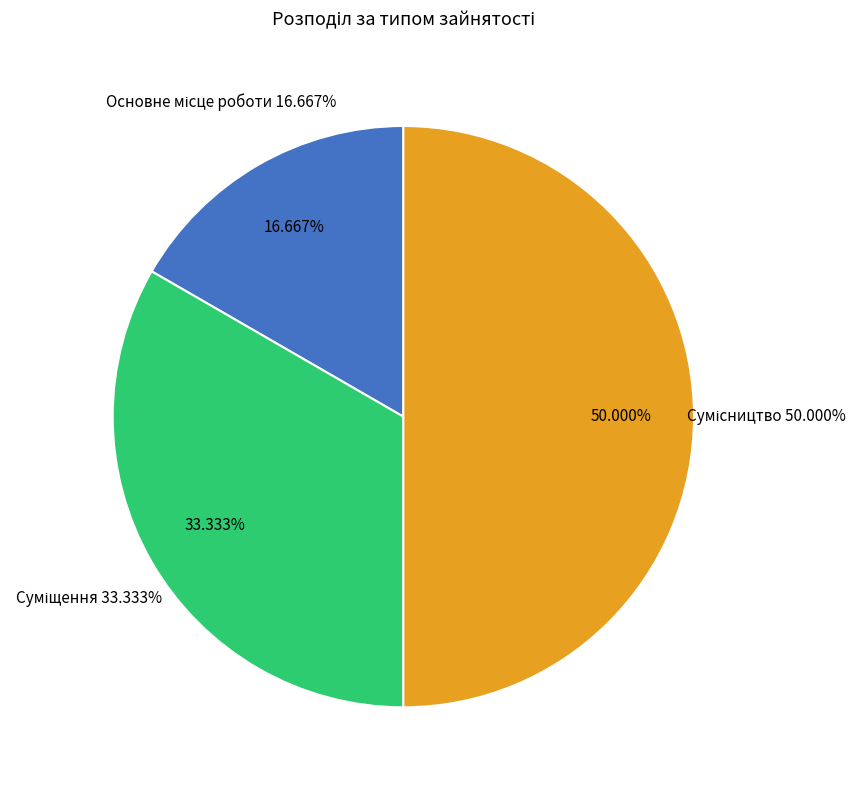

What is the smallest slice in the pie chart?

Основне місце роботи